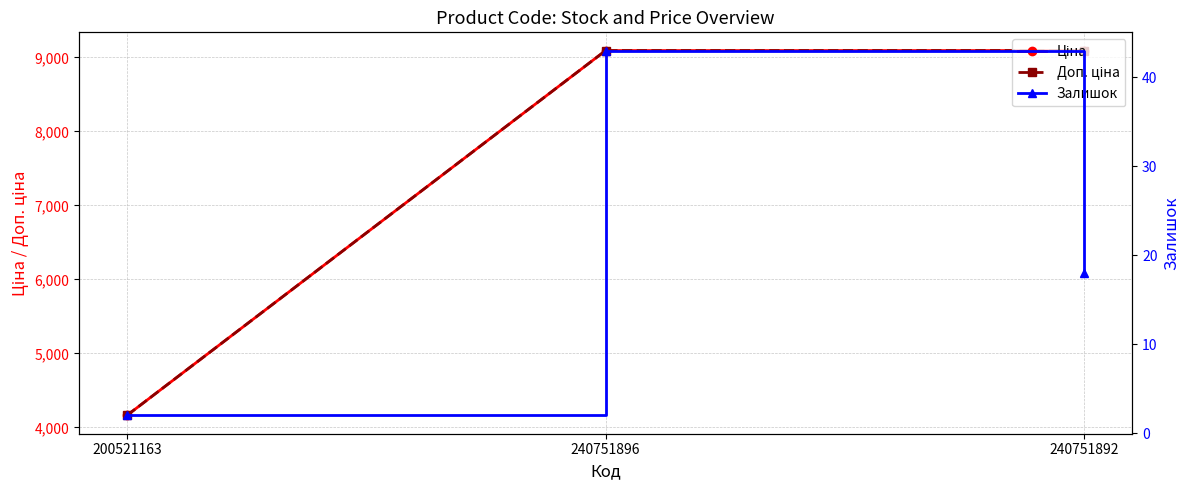

How many data points in Залишок are less than 18?

1